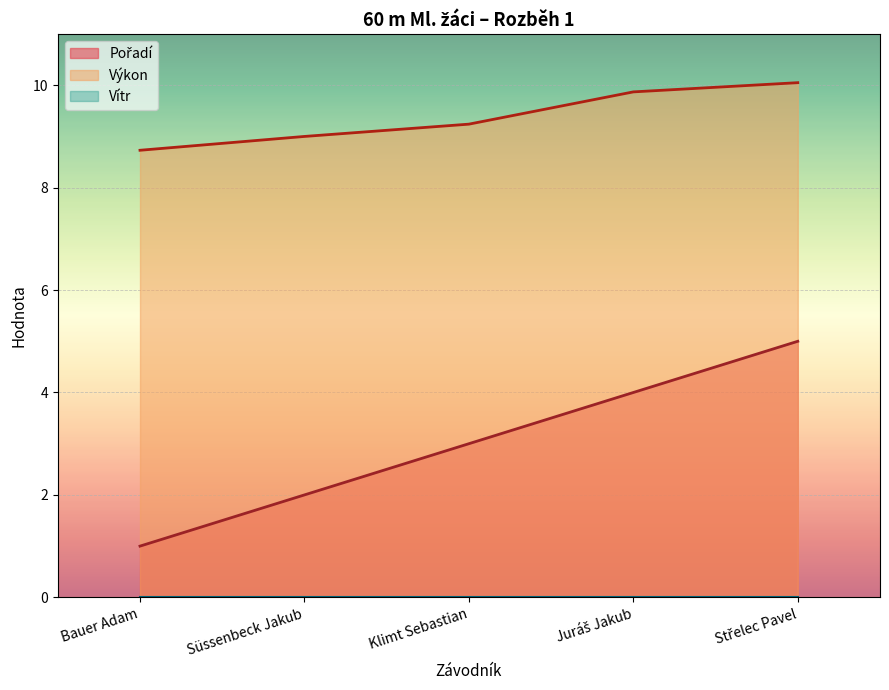

Which has a higher value, Süssenbeck Jakub or Juráš Jakub?

Juráš Jakub